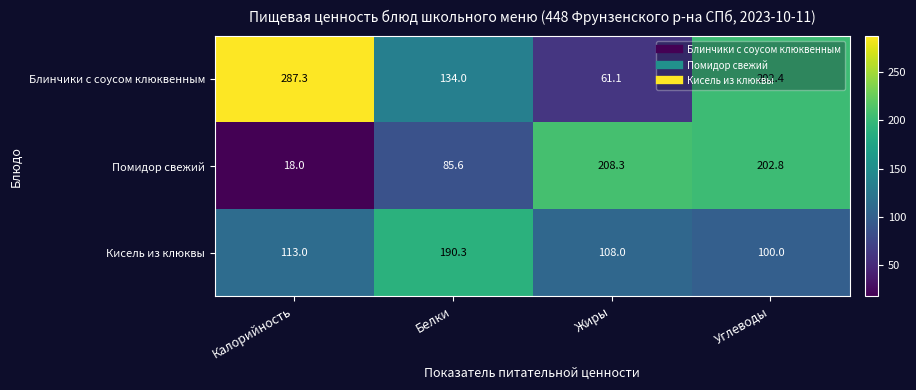

Read the Блинчики с соусом клюквенным value at Жиры.

61.1